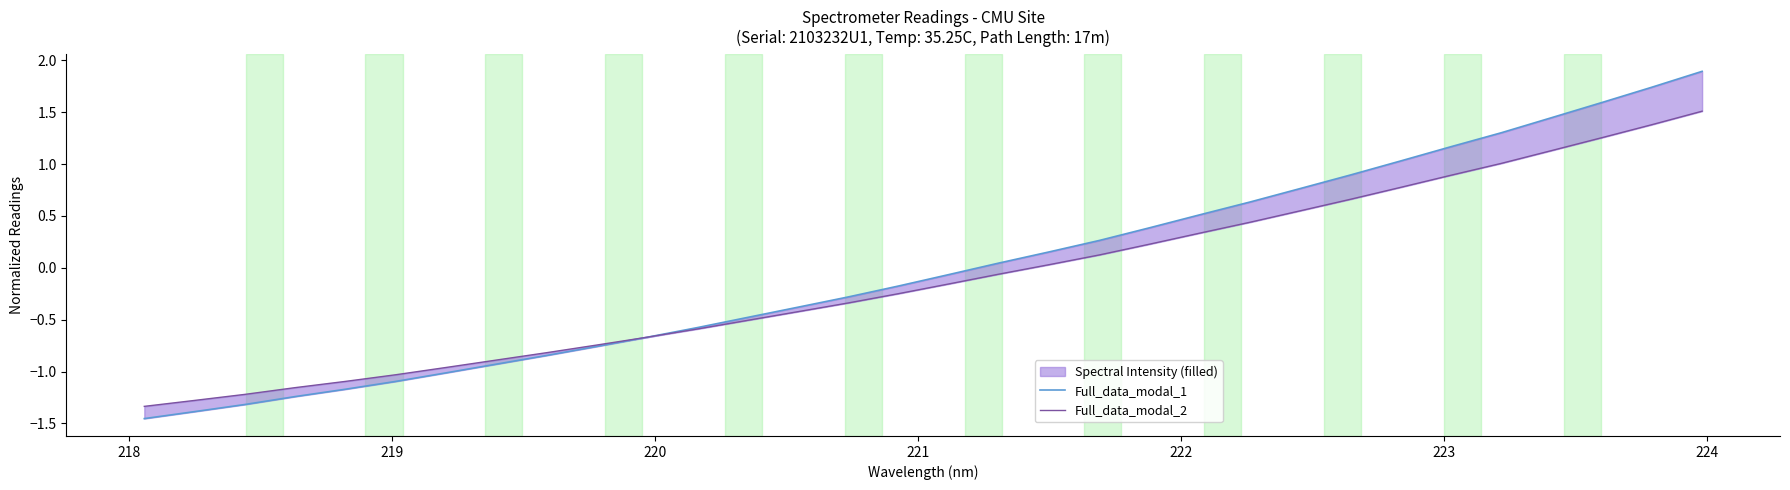

Which series ends up on top after the final intersection of Full_data_modal_1 and Full_data_modal_2?

Full_data_modal_1